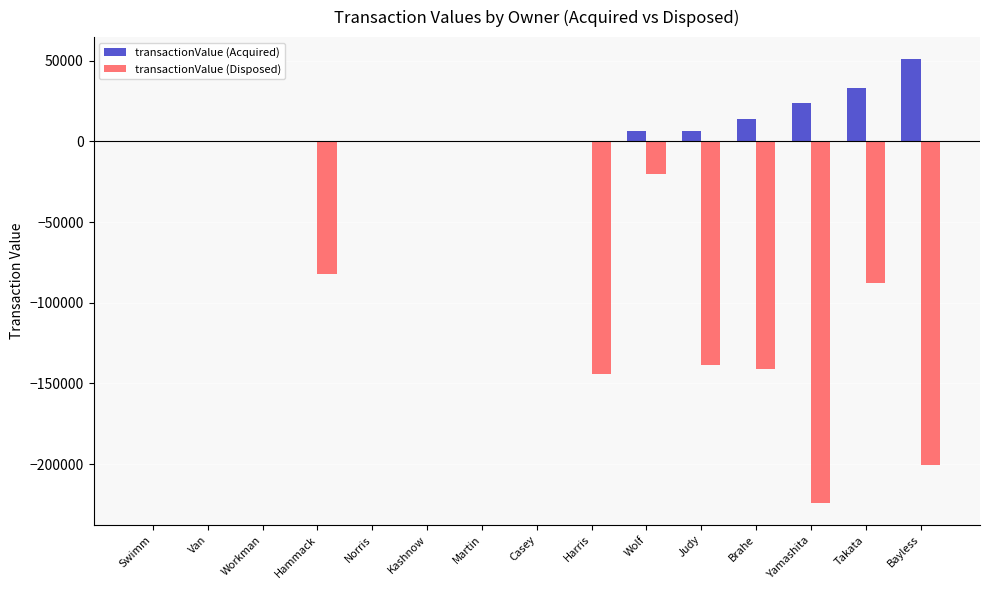

Are the bars horizontal?

No